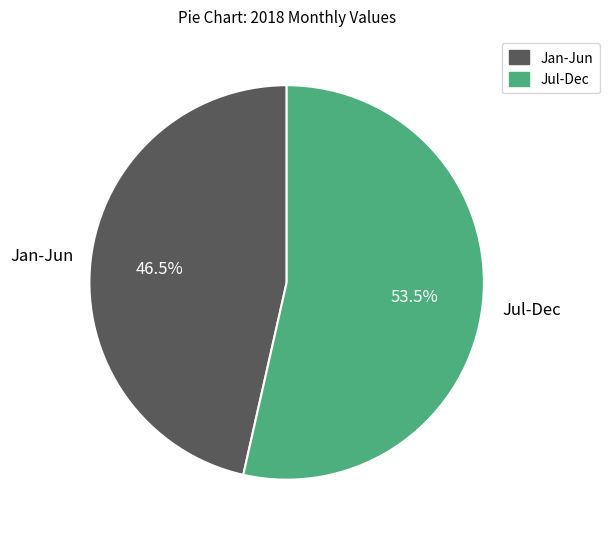

Is there any slice that represents more than half of the pie?

Yes